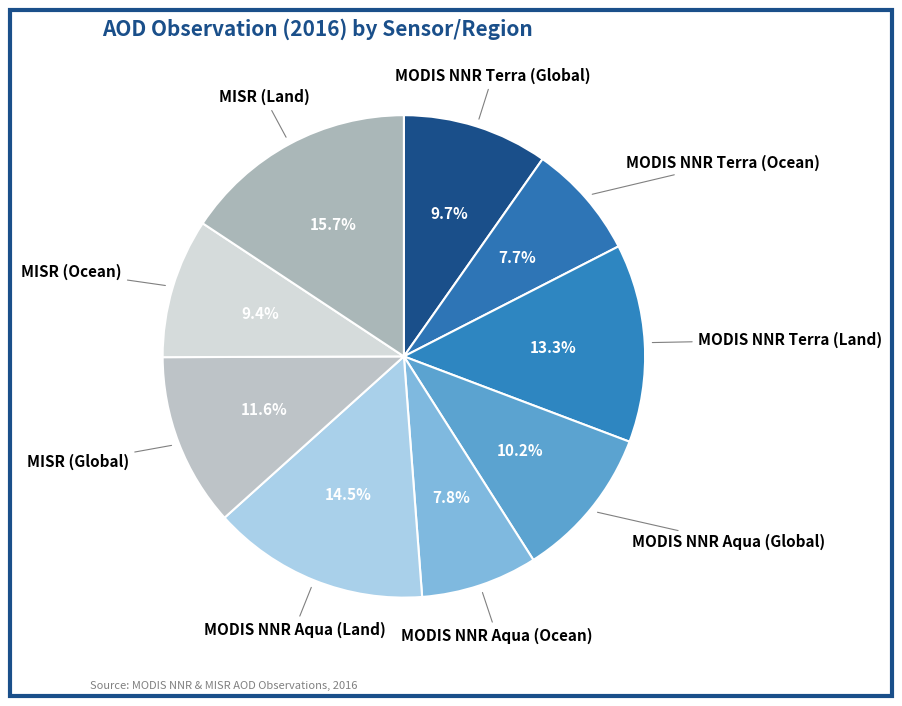

What is the smallest slice in the pie chart?

MODIS NNR Terra (Ocean)